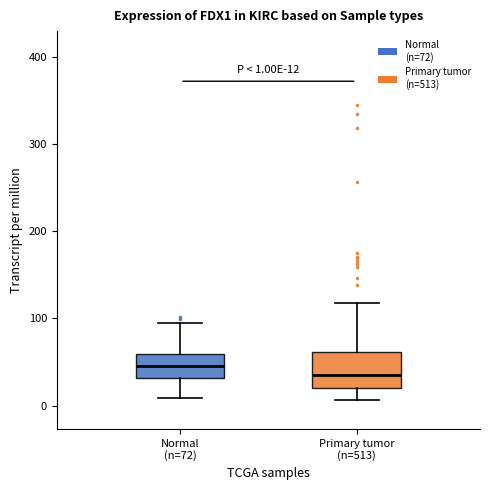

Which box has the highest median line?

Normal (n=72)